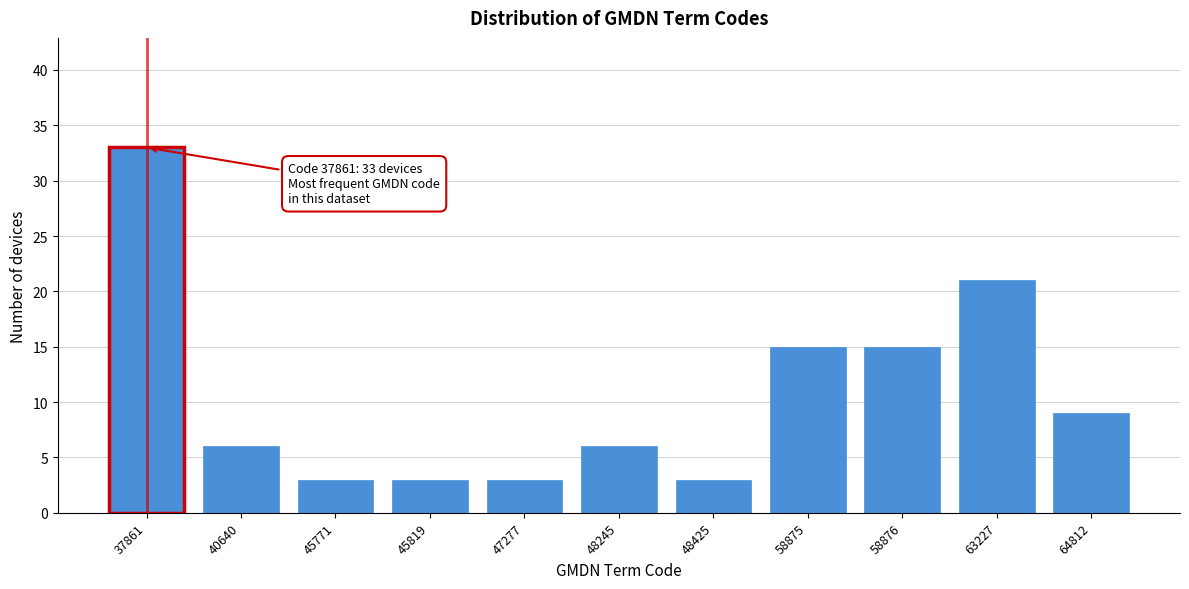

Reading right to left, what are all the values shown in this chart?

9	21	15	15	3	6	3	3	3	6	33